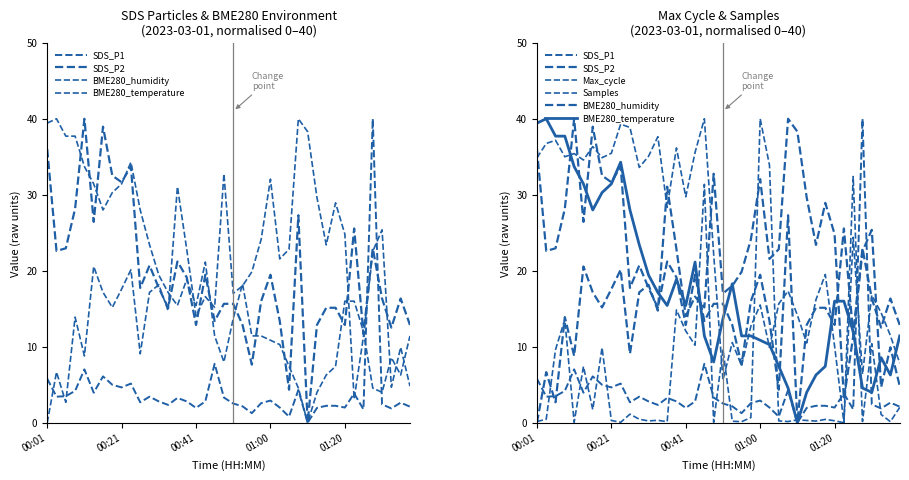

True or false: BME280_temperature has more than 0 interior local peaks.

True